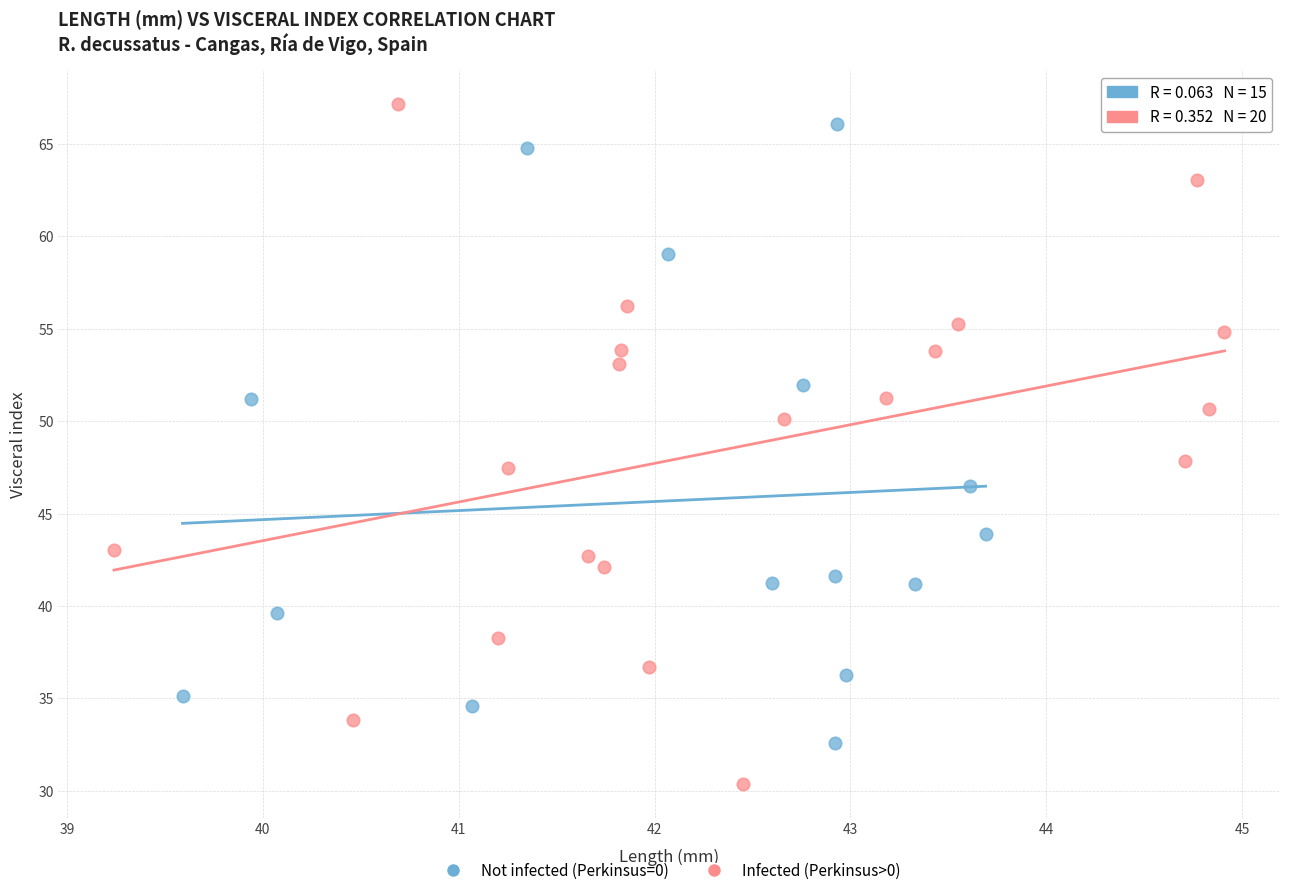

Which series has the widest spread of Y values?

Infected (Perkinsus>0)